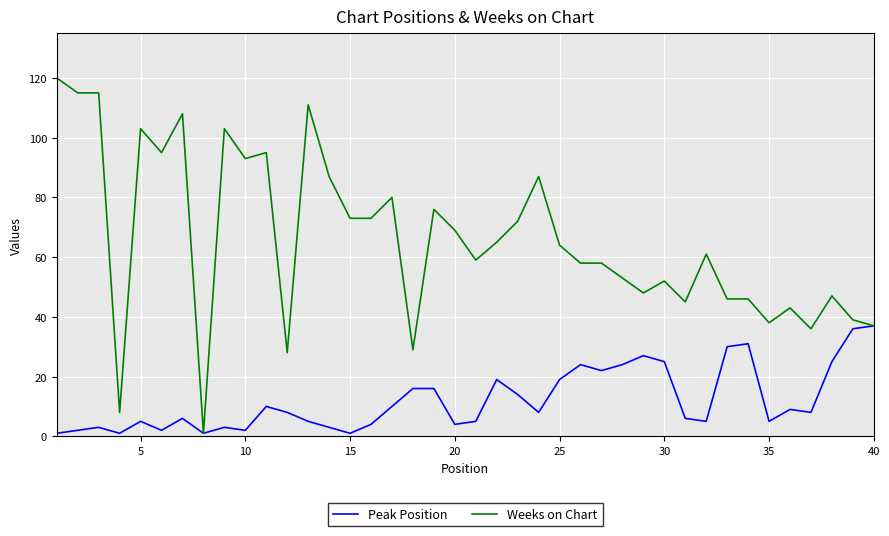

Which series has the widest spread of values?

Weeks on Chart